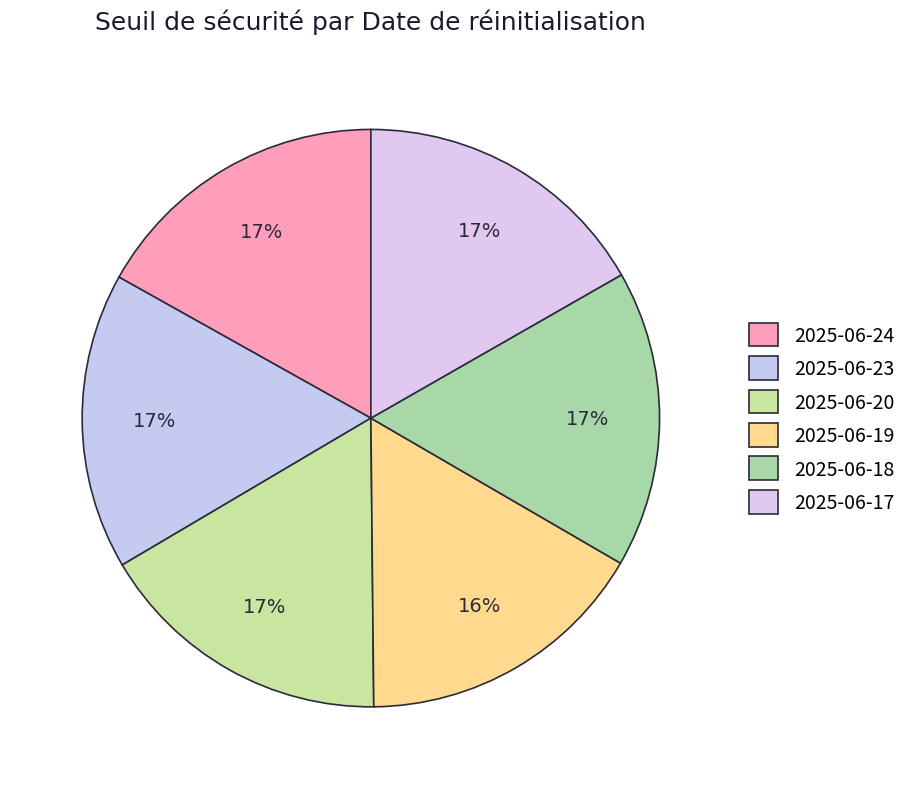

What is the largest slice in the pie chart?

2025-06-24